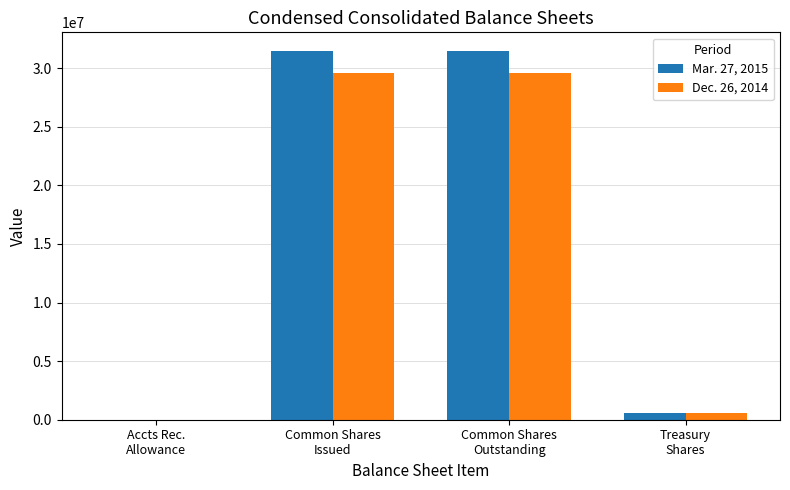

Which series has the widest spread of values?

Mar. 27, 2015